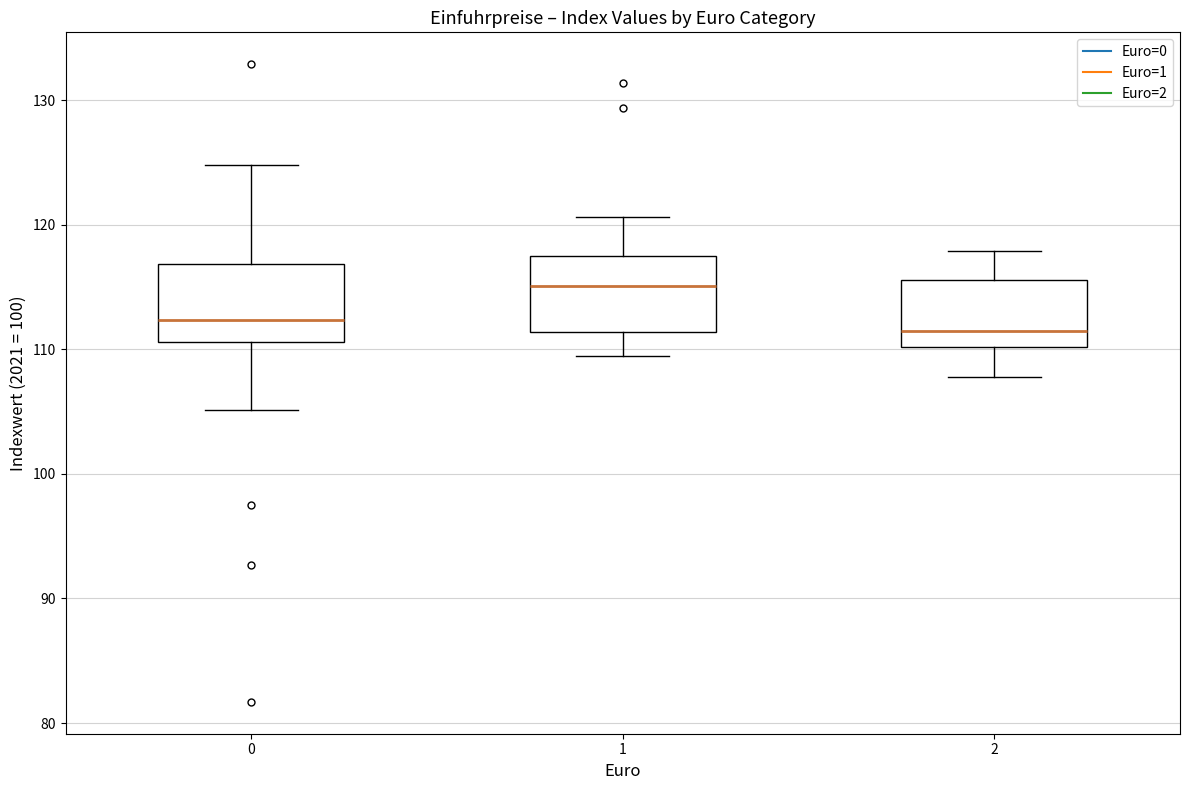

Where does the median line of the box at x = 0 sit on the y-axis? The values are not printed on the chart, so give them approximately, as read against the axis.

112